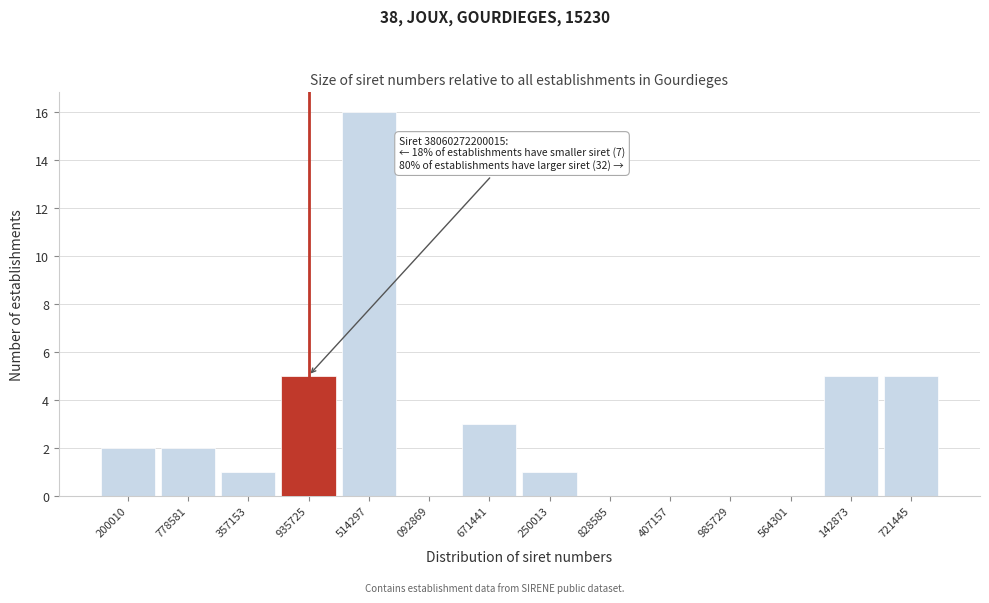

Reading left to right, transcribe all the data shown in this chart.

200010=2	778581=2	357153=1	935725=5	514297=16	092869=0	671441=3	250013=1	828585=0	407157=0	985729=0	564301=0	142873=5	721445=5